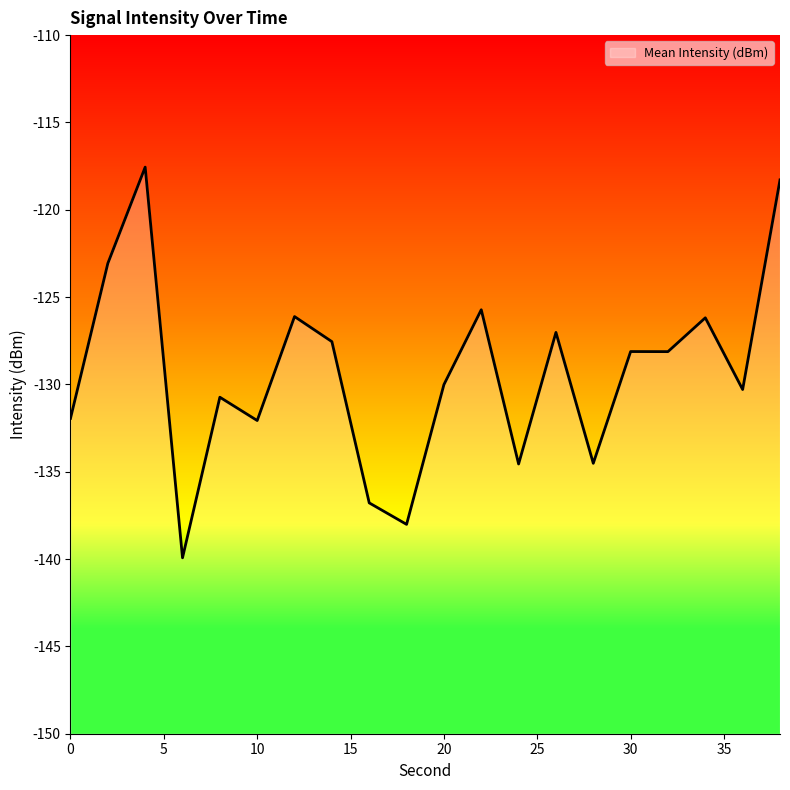

Does the chart display data point markers on the line(s)?

No